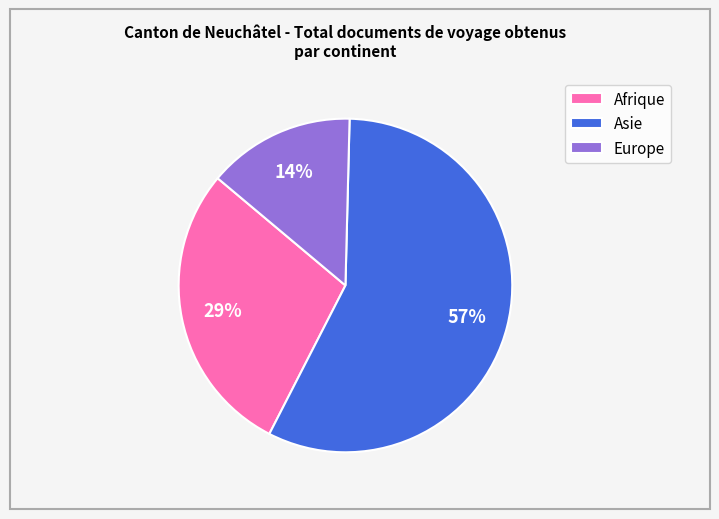

Count the number of slices in the pie.

3